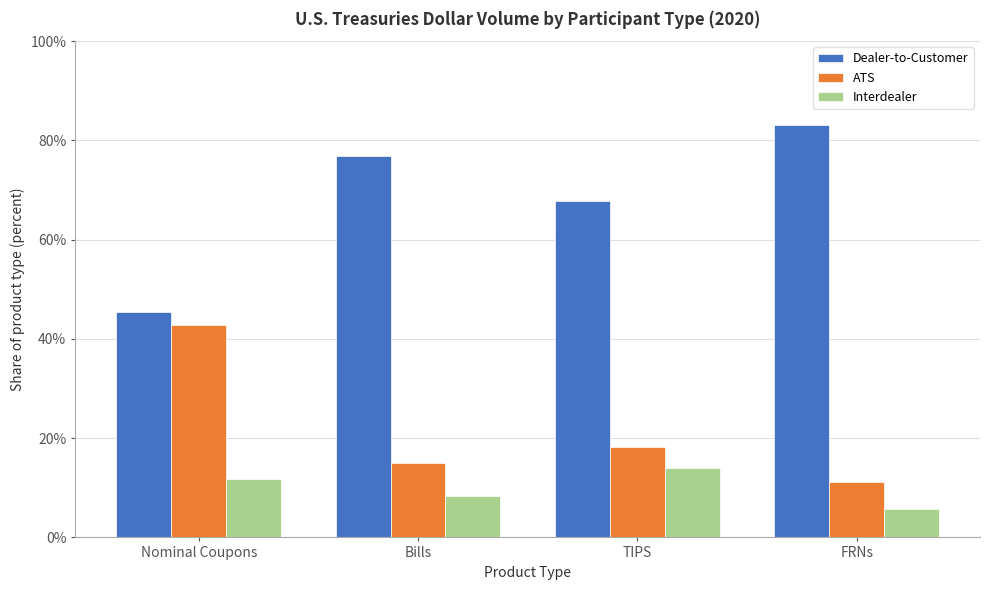

Reading left to right, what are all the values shown in this chart?

Dealer-to-Customer: Nominal Coupons=45.5	Bills=76.8	TIPS=67.7	FRNs=83.2
ATS: Nominal Coupons=42.7	Bills=14.9	TIPS=18.2	FRNs=11.1
Interdealer: Nominal Coupons=11.7	Bills=8.3	TIPS=14.1	FRNs=5.7